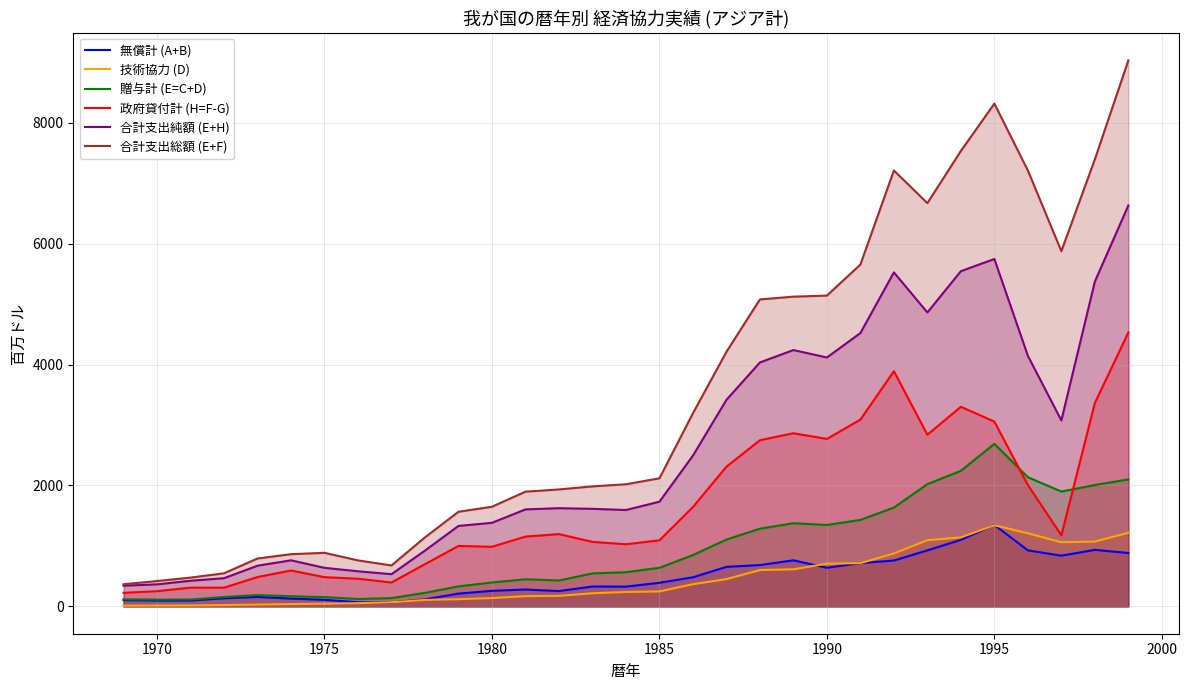

How many intersections are there between 技術協力 (D) and 無償計 (A+B)?

7